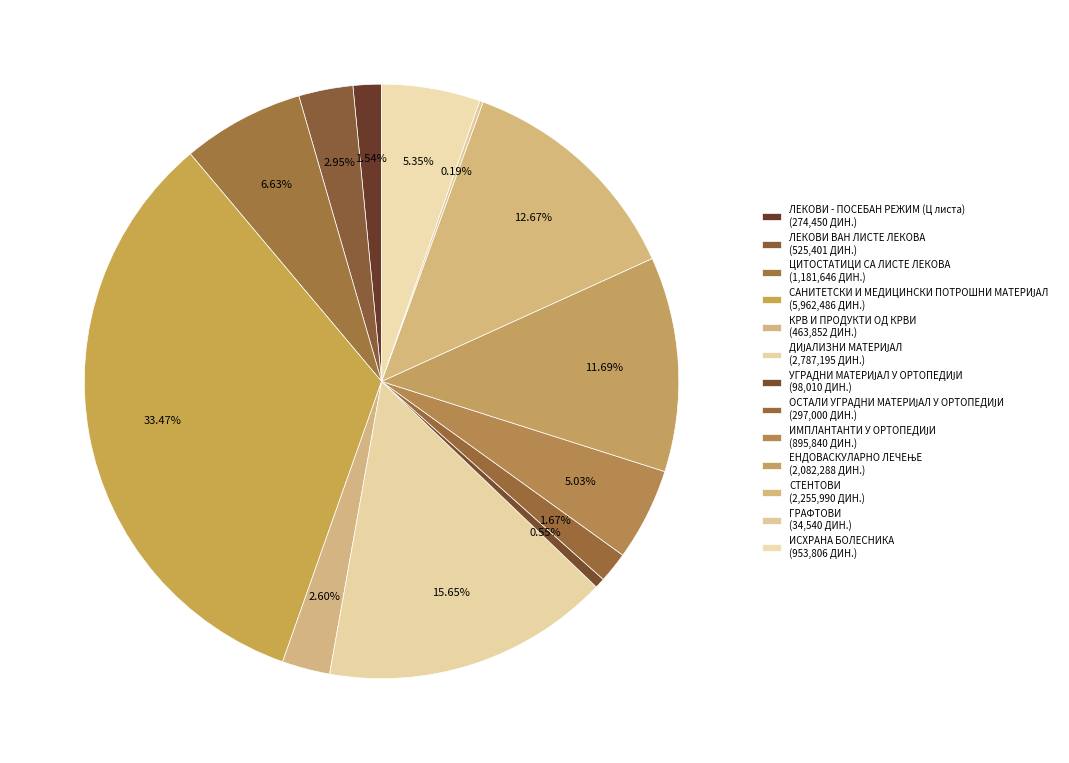

Is it true that ИСХРАНА БОЛЕСНИКА is 14% of the pie?

False